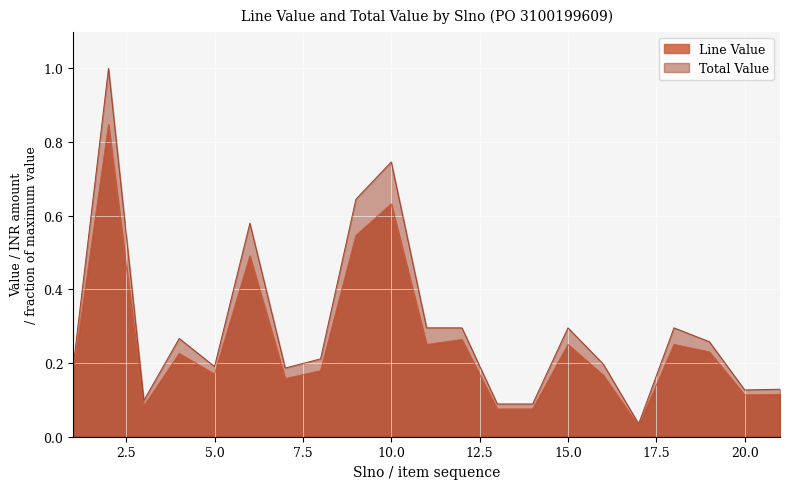

List the series in order of their peak value, highest first.

Total Value, Line Value